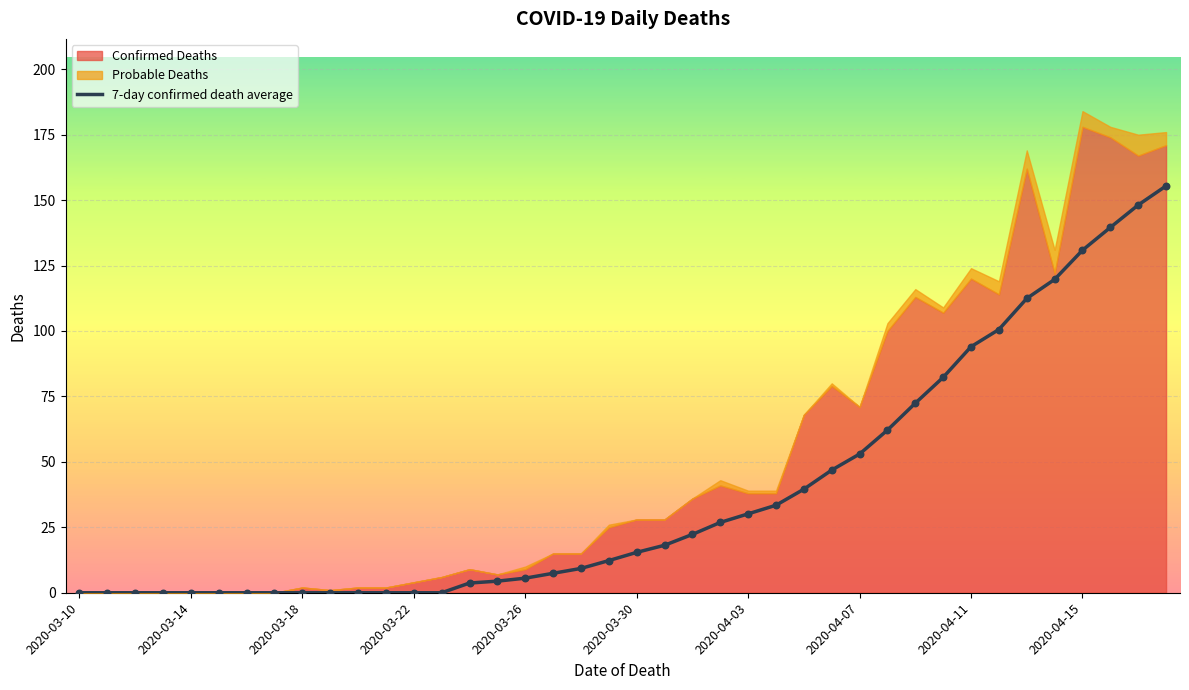

Is it true that 7-day confirmed death average equals 53.0 at 2020-04-07?

True